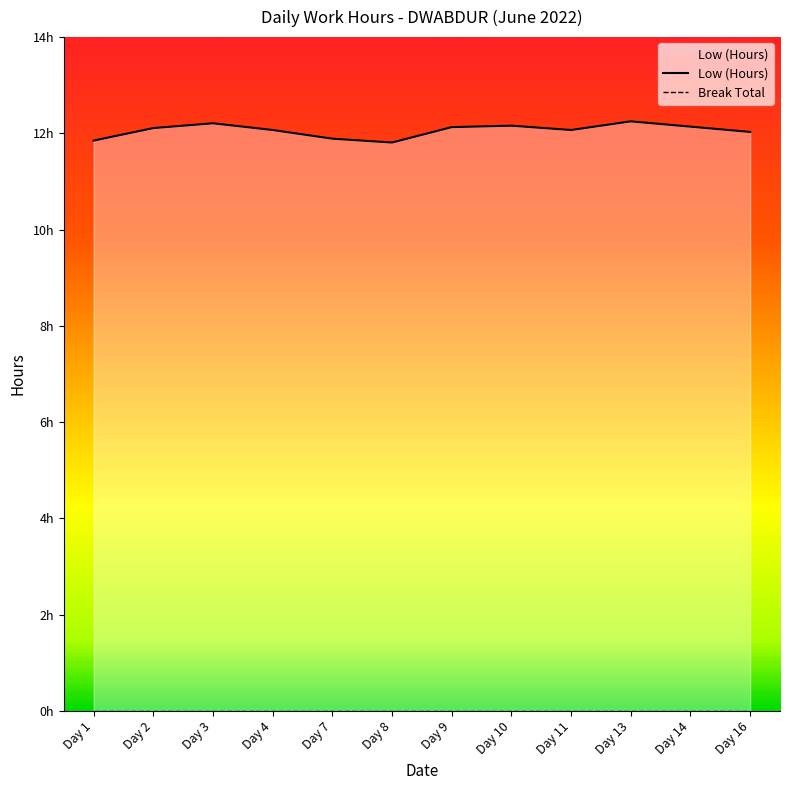

At which category does the chart reach its minimum across all series?

Day 8